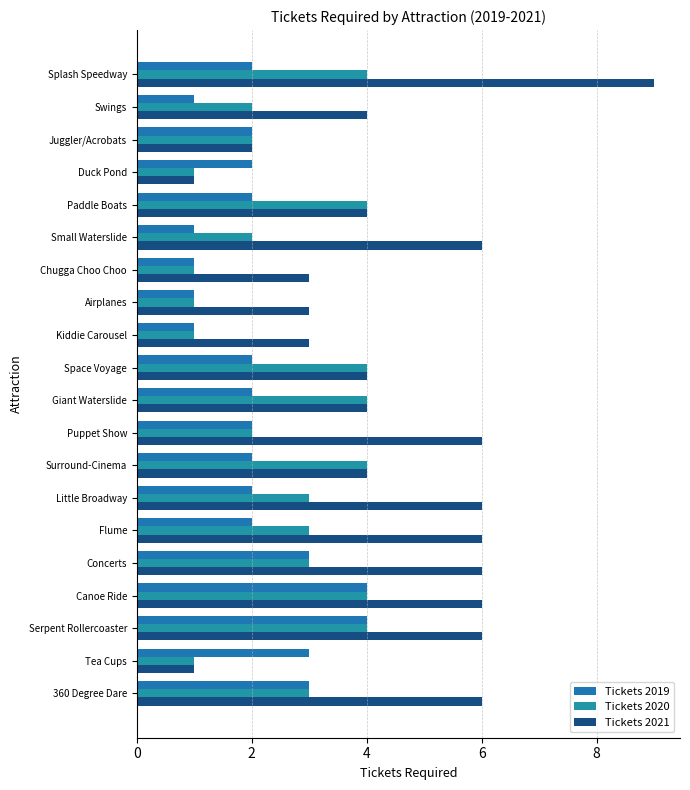

How many series are shown in this chart?

3